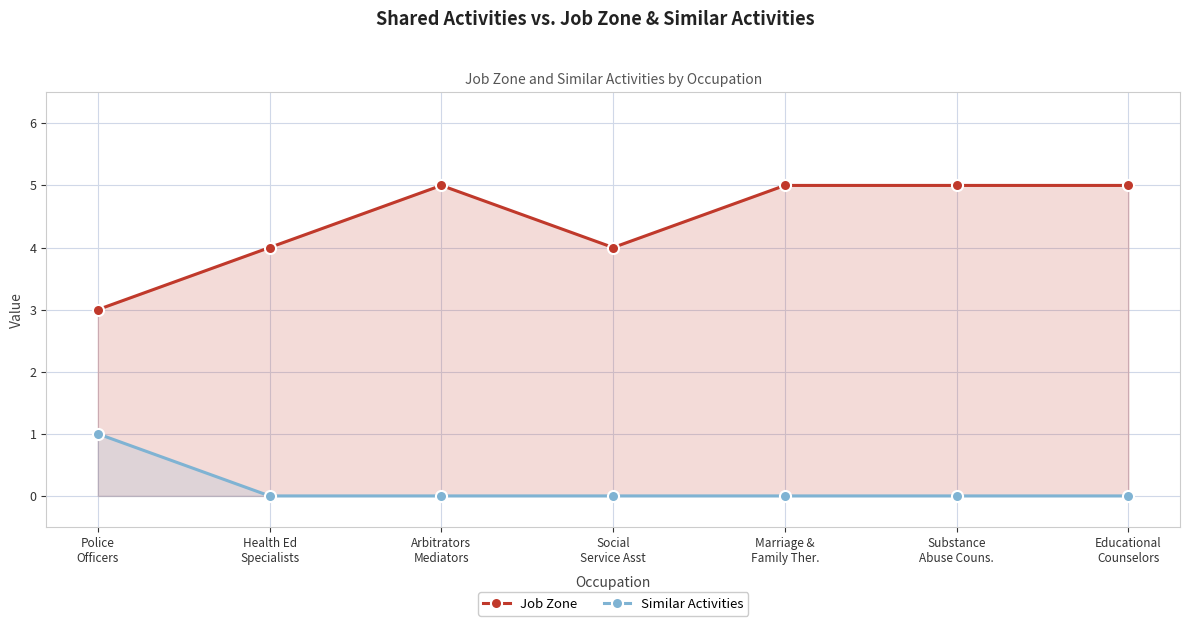

Which series has the widest spread of values?

Job Zone